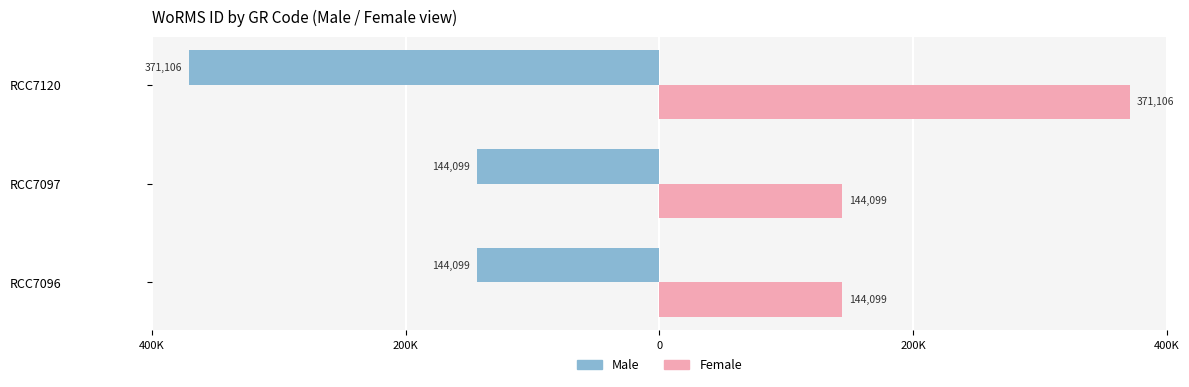

What are all the series names shown in the legend?

Male, Female